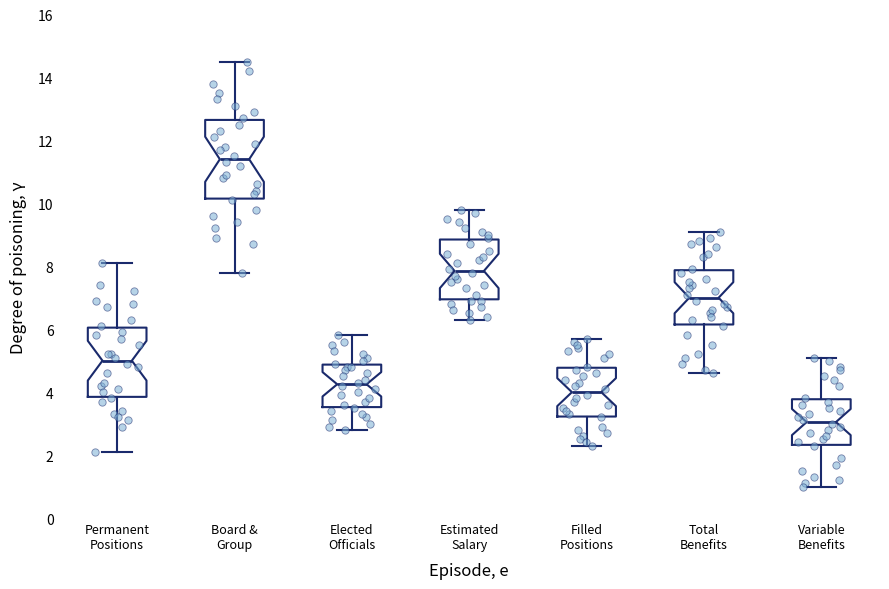

Where does the lower whisker of the box for Elected Officials end on the y-axis? The values are not printed on the chart, so give them approximately, as read against the axis.

2.8